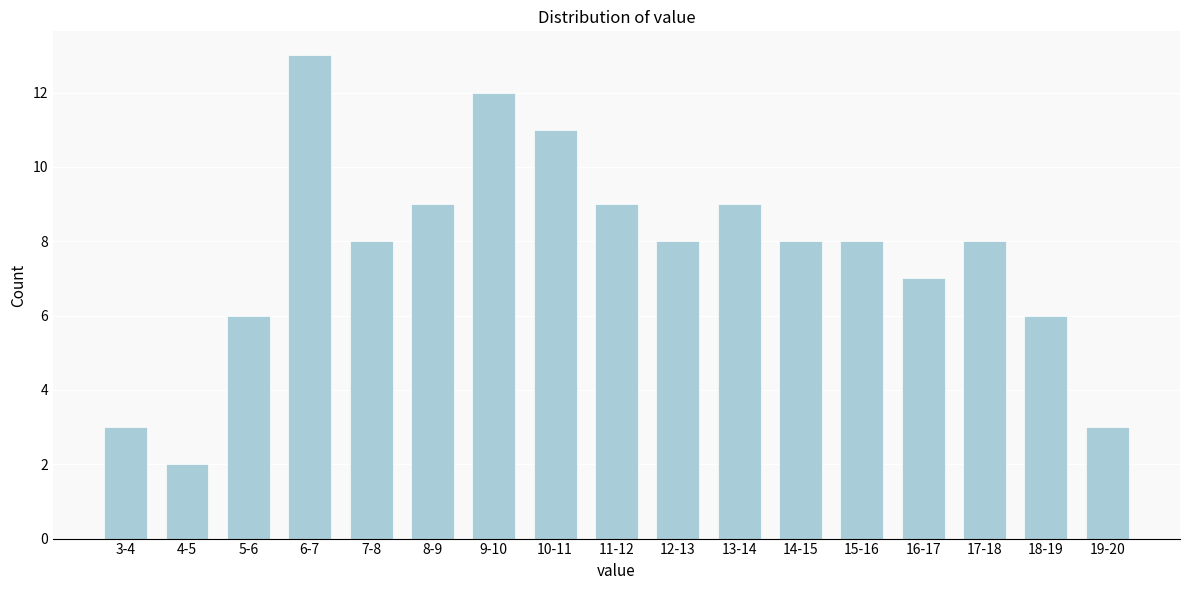

Reading left to right, what are all the values shown in this chart?

3	2	6	13	8	9	12	11	9	8	9	8	8	7	8	6	3